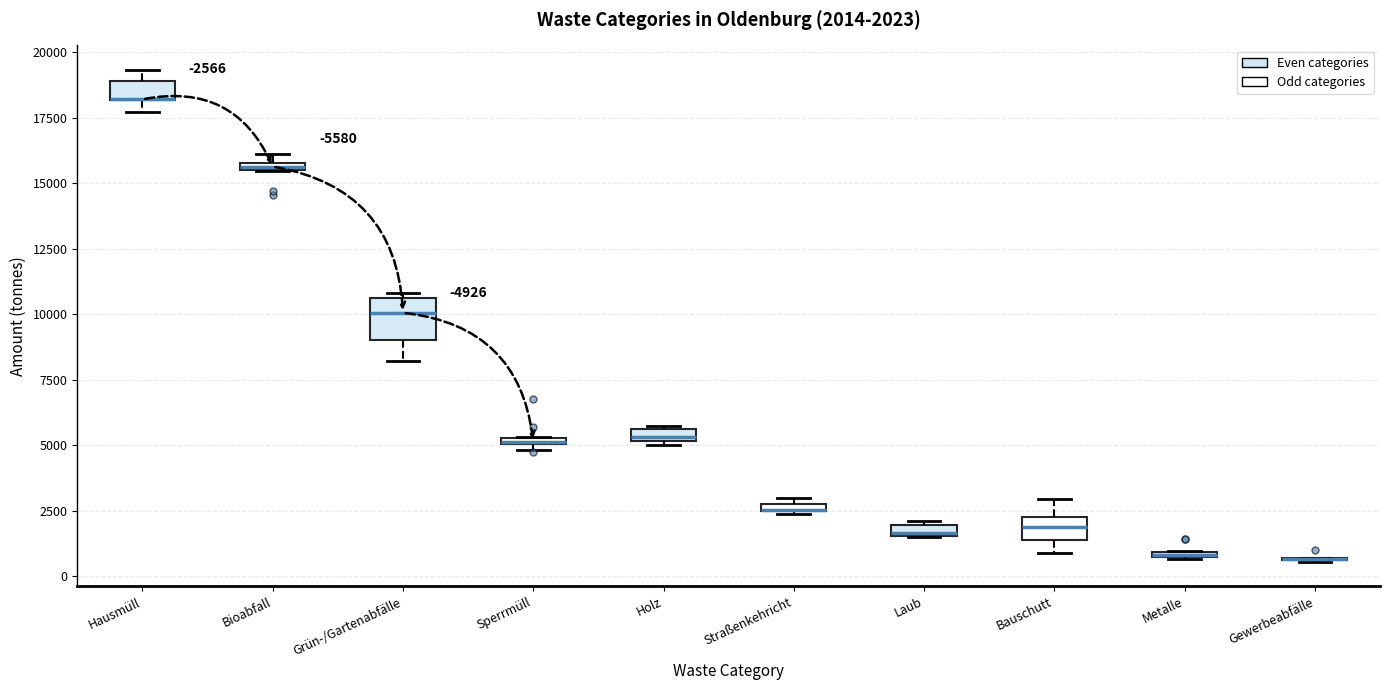

Comparing the boxes themselves (not the whiskers), which one is the tallest?

Grün-/Gartenabfälle